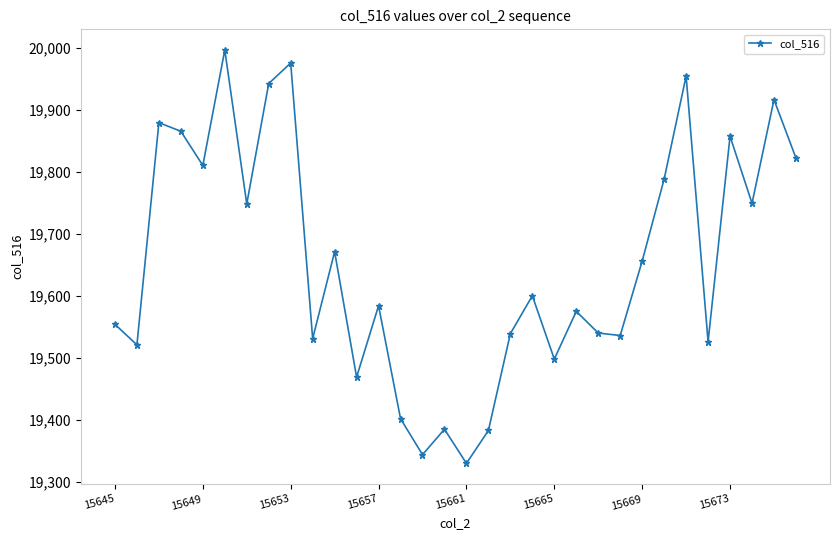

What is the difference between the maximum and minimum values?

666